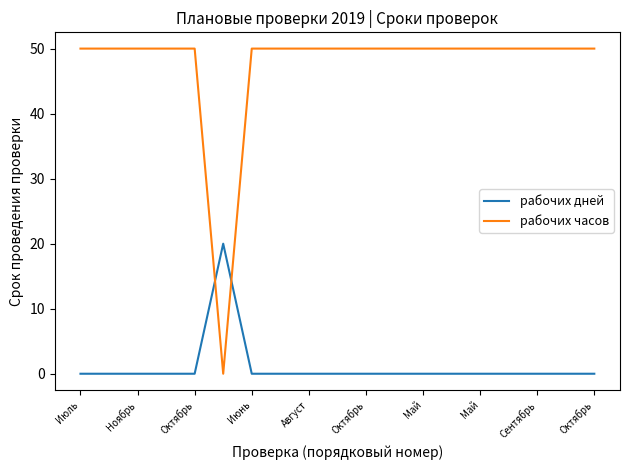

How many categories are shown in the chart?

19